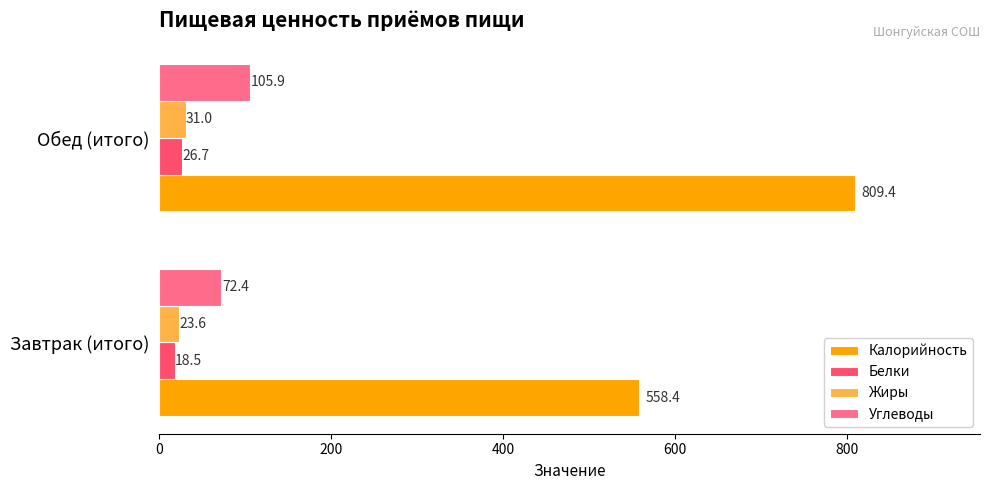

What is the total value across all series at Обед (итого)?

973.0